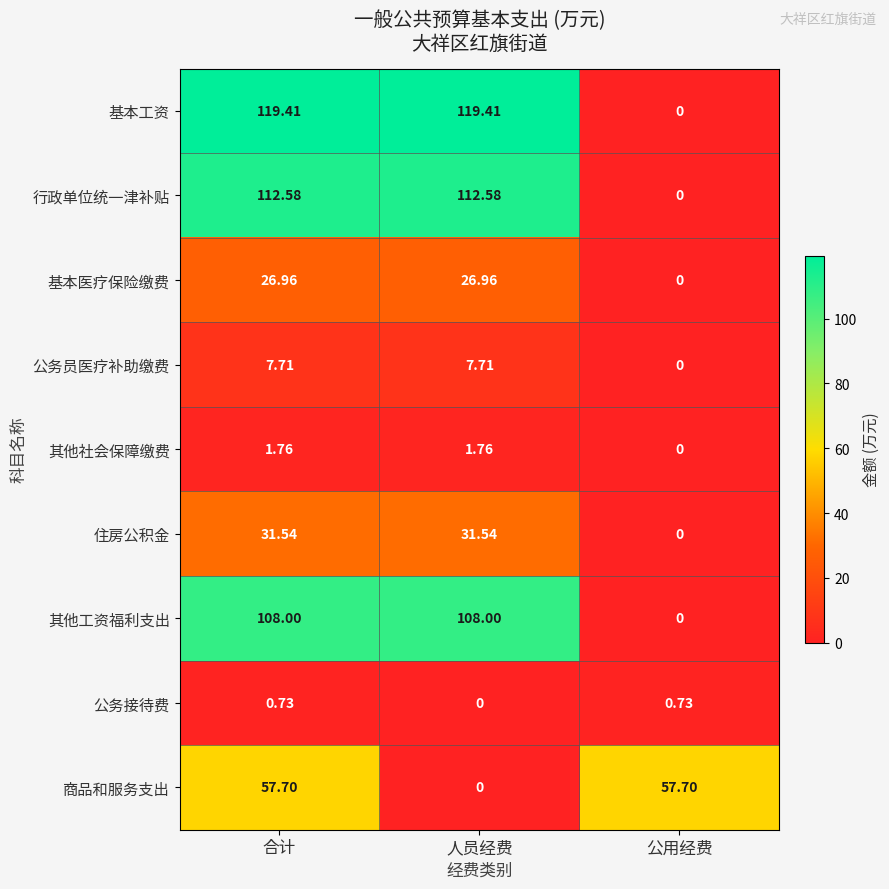

What is the total value across all series at 公用经费?

58.4